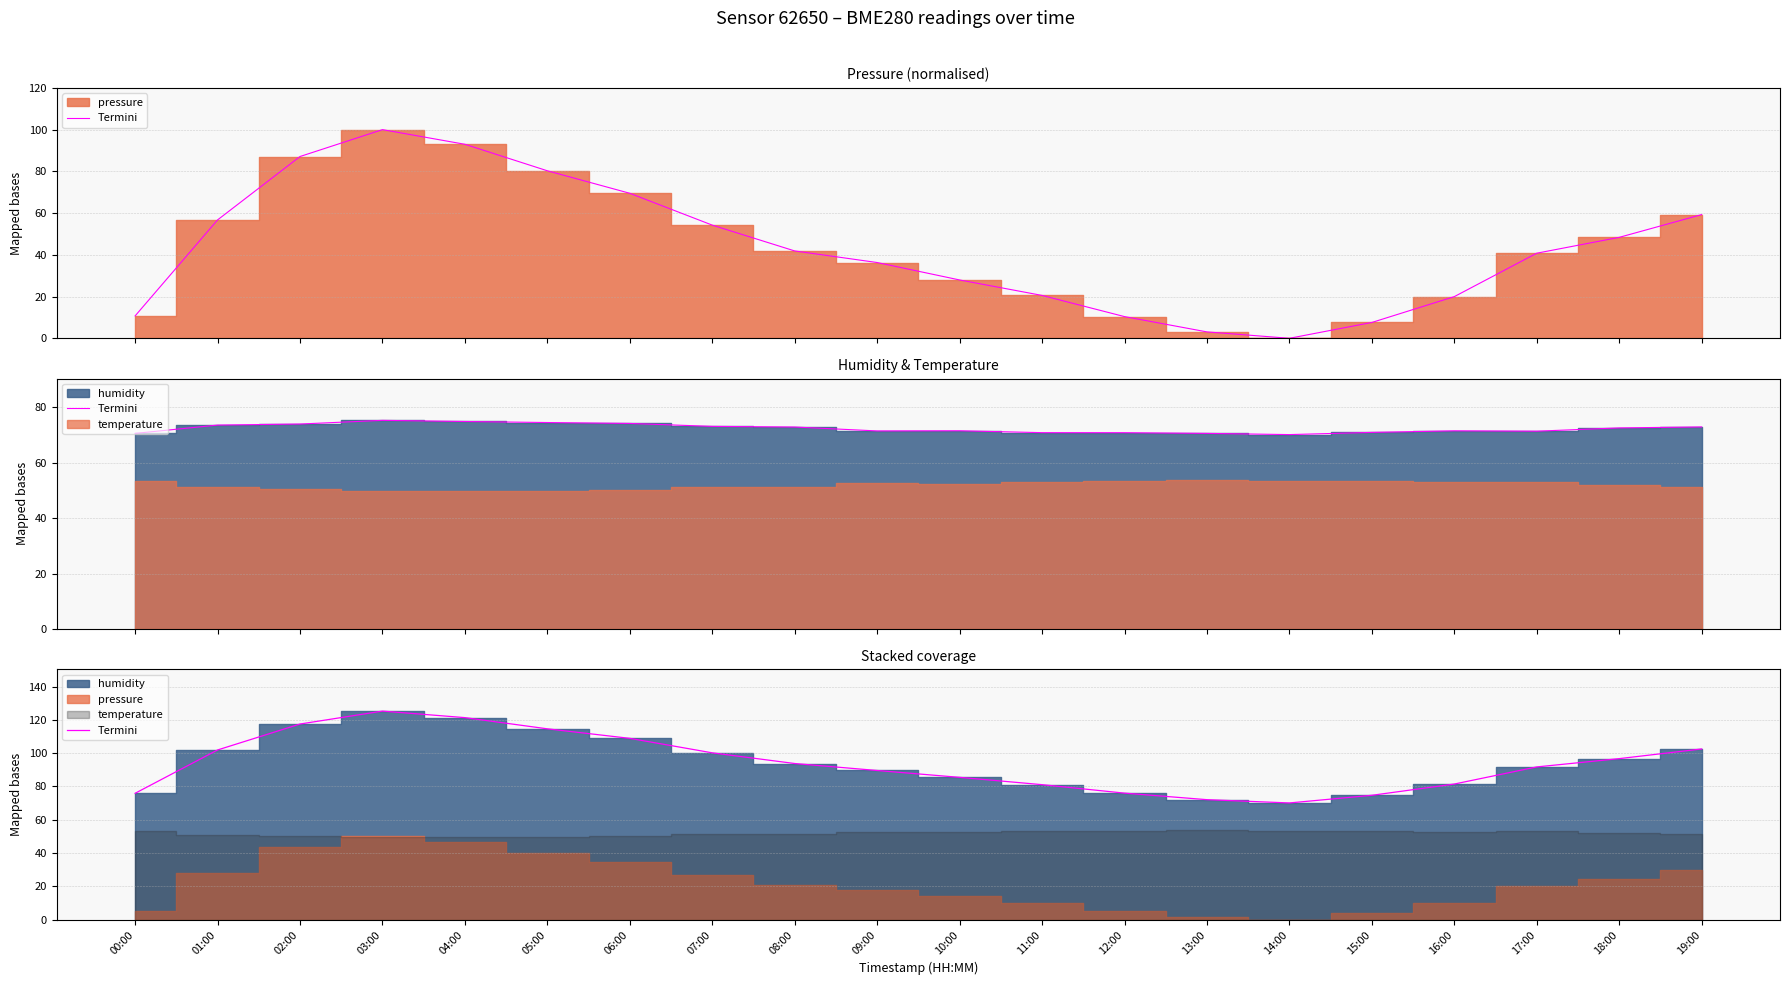

True or false: the data shows 121.3 at 04:00.

True